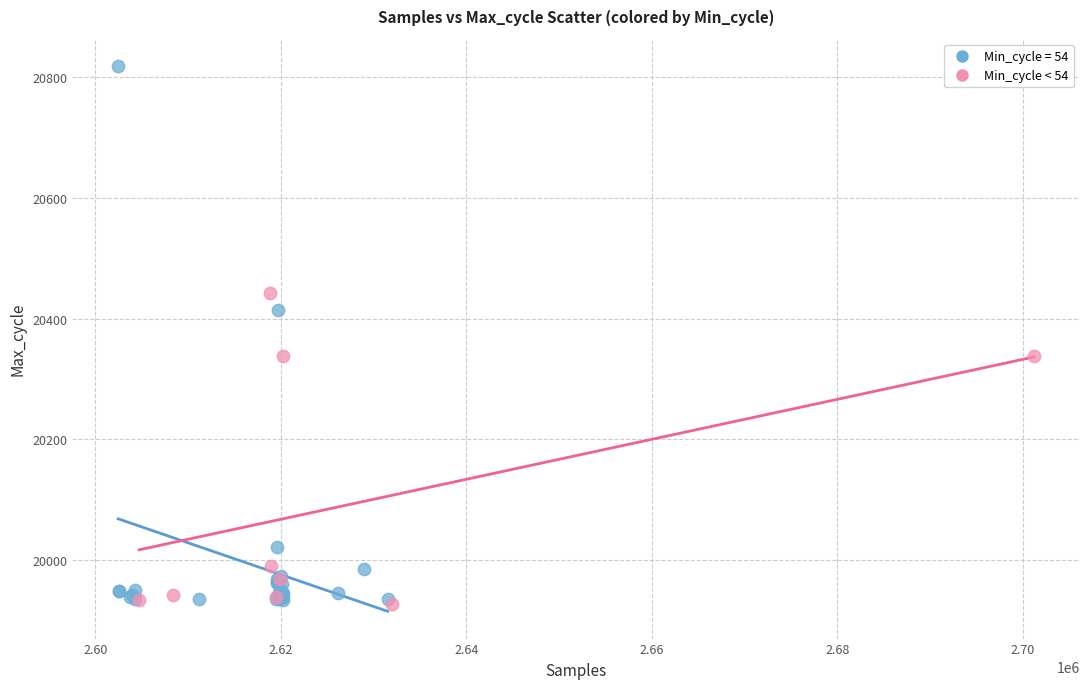

Which series has the widest spread of Y values?

Min_cycle = 54